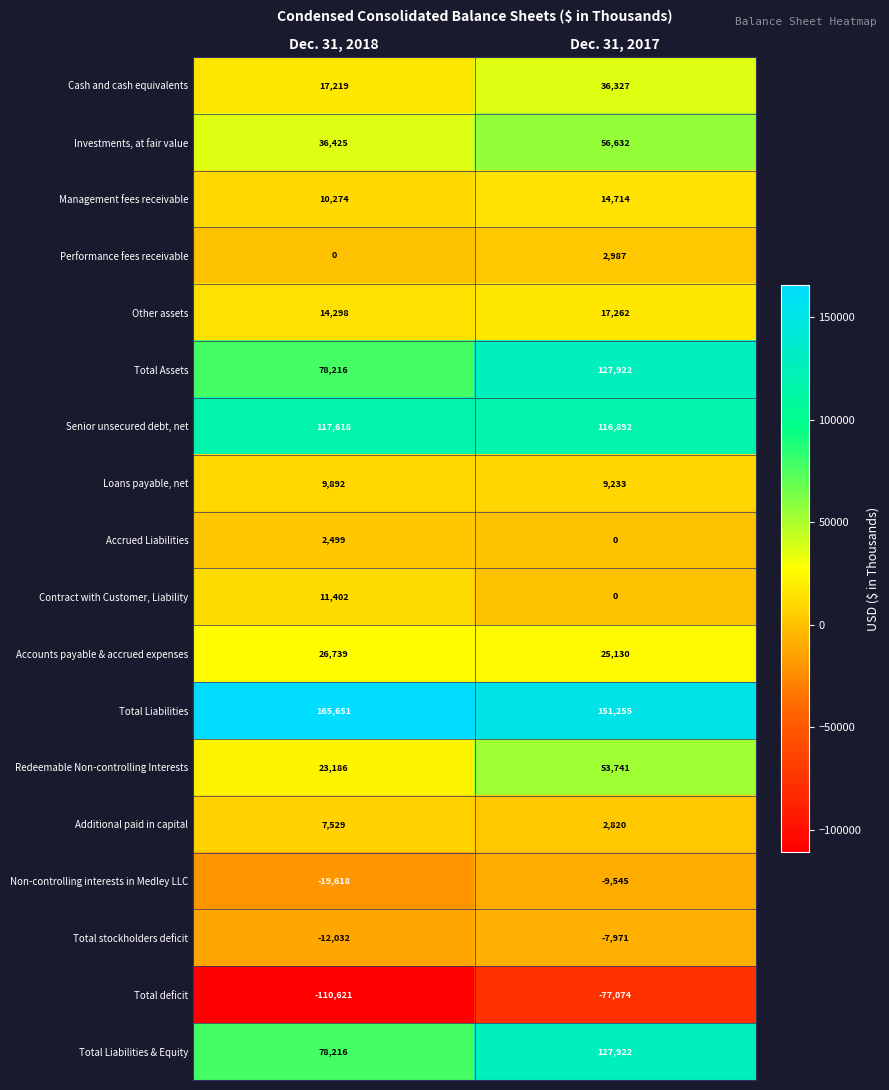

Rank the categories by Total Liabilities value from lowest to highest.

Dec. 31, 2017, Dec. 31, 2018